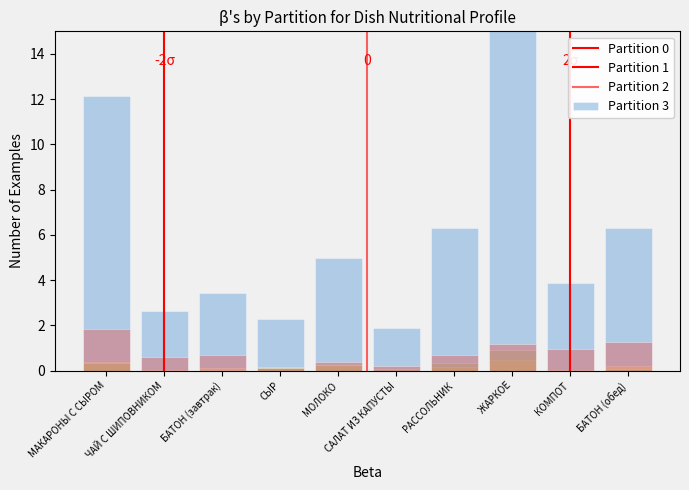

Reading left to right, extract all data points from this chart.

Калорийность: МАКАРОНЫ С СЫРОМ=12.1	ЧАЙ С ШИПОВНИКОМ=2.6	БАТОН (завтрак)=3.4	СЫР=2.3	МОЛОКО=5.0	САЛАТ ИЗ КАПУСТЫ=1.9	РАССОЛЬНИК=6.3	ЖАРКОЕ=15.0	КОМПОТ=3.9	БАТОН (обед)=6.3
Белки: МАКАРОНЫ С СЫРОМ=0.4	ЧАЙ С ШИПОВНИКОМ=0.0	БАТОН (завтрак)=0.1	СЫР=0.1	МОЛОКО=0.2	САЛАТ ИЗ КАПУСТЫ=0.0	РАССОЛЬНИК=0.2	ЖАРКОЕ=0.5	КОМПОТ=0.0	БАТОН (обед)=0.2
Жиры: МАКАРОНЫ С СЫРОМ=0.4	ЧАЙ С ШИПОВНИКОМ=0.0	БАТОН (завтрак)=0.0	СЫР=0.2	МОЛОКО=0.3	САЛАТ ИЗ КАПУСТЫ=0.1	РАССОЛЬНИК=0.3	ЖАРКОЕ=0.9	КОМПОТ=0.0	БАТОН (обед)=0.1
Углеводы: МАКАРОНЫ С СЫРОМ=1.9	ЧАЙ С ШИПОВНИКОМ=0.6	БАТОН (завтрак)=0.7	СЫР=0.1	МОЛОКО=0.4	САЛАТ ИЗ КАПУСТЫ=0.2	РАССОЛЬНИК=0.7	ЖАРКОЕ=1.2	КОМПОТ=1.0	БАТОН (обед)=1.3